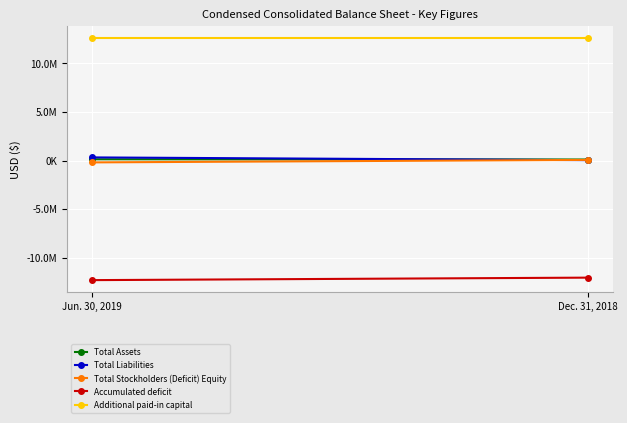

Between Jun. 30, 2019 and Dec. 31, 2018, which is larger?

Jun. 30, 2019